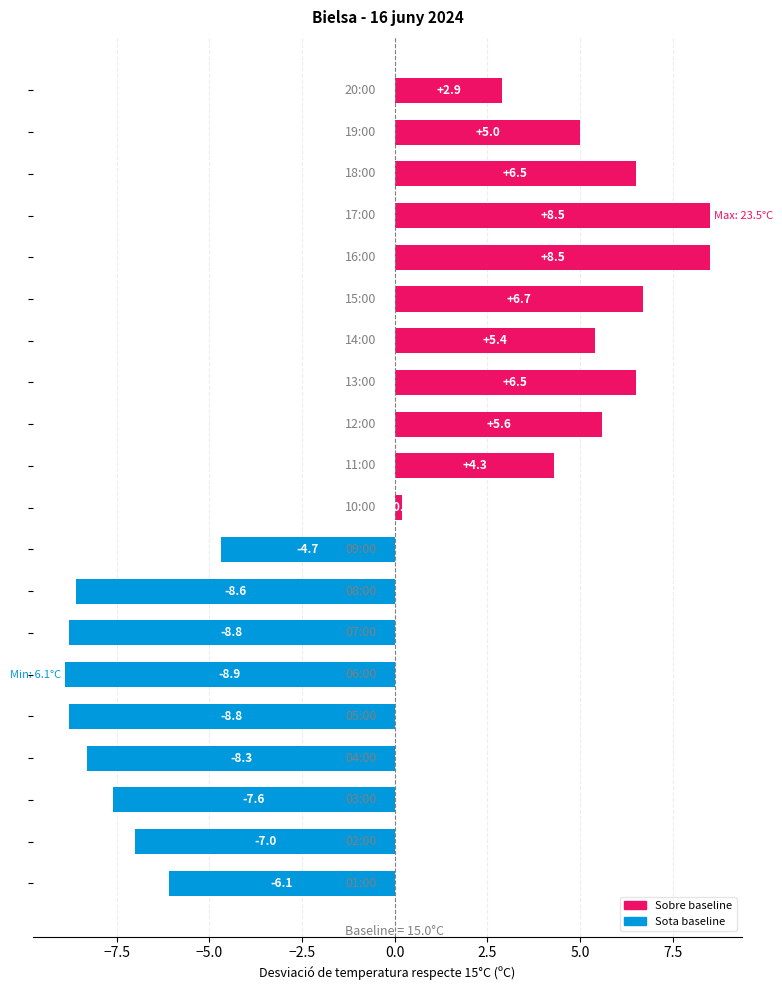

What is the value of the 9th bar from the top?

5.6